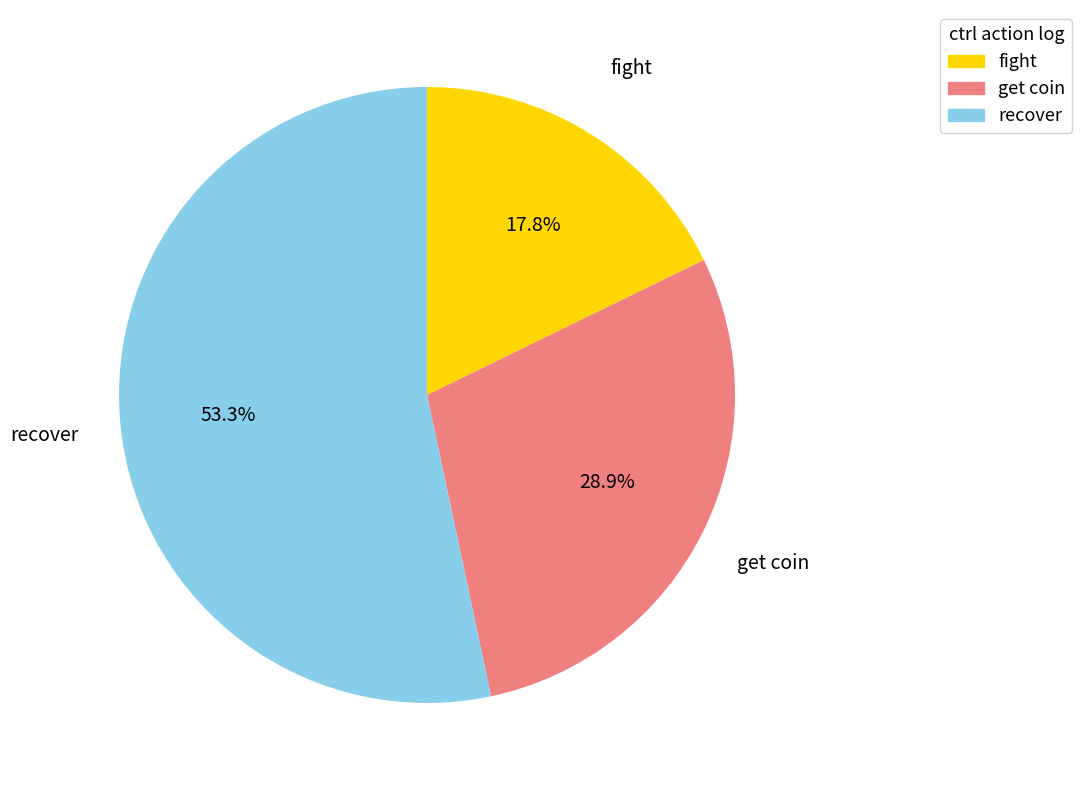

Does any single category account for the majority?

Yes